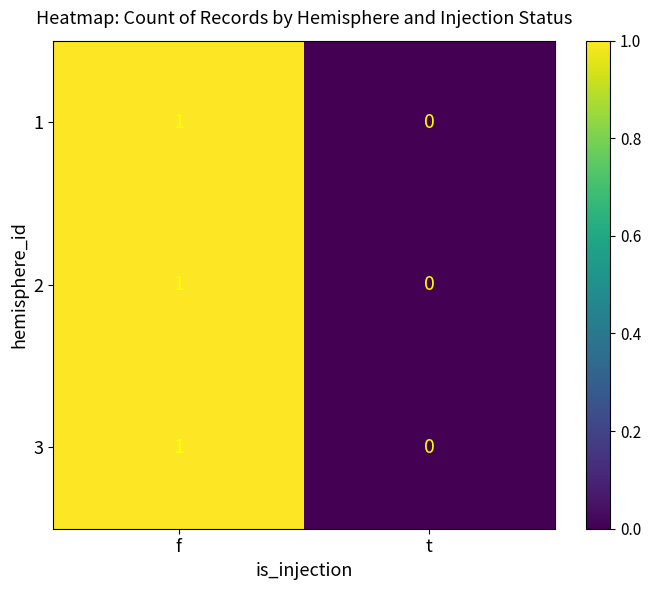

Which category has the highest value in the 2 series?

f